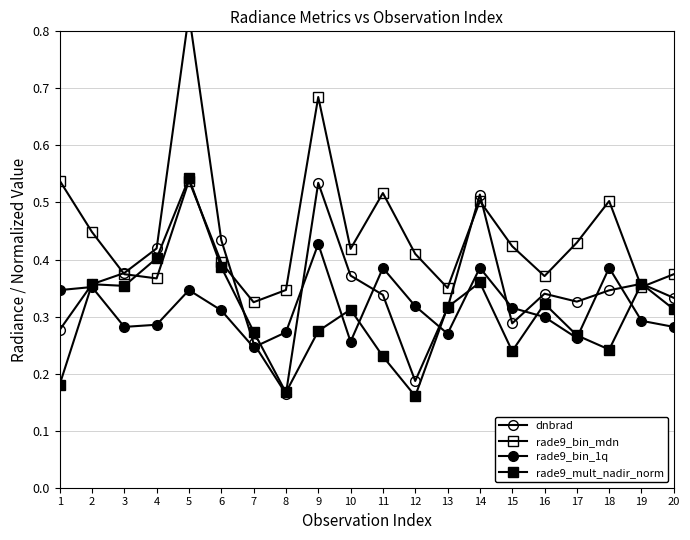

What value does the rade9_bin_mdn series have at 6?

0.4